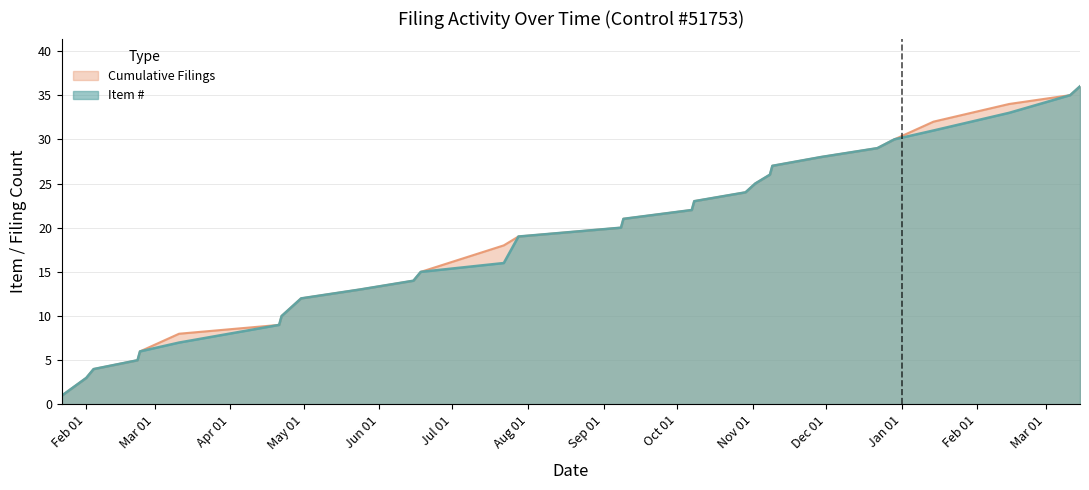

True or false: Cumulative Filings and Item # intersect in this chart.

False